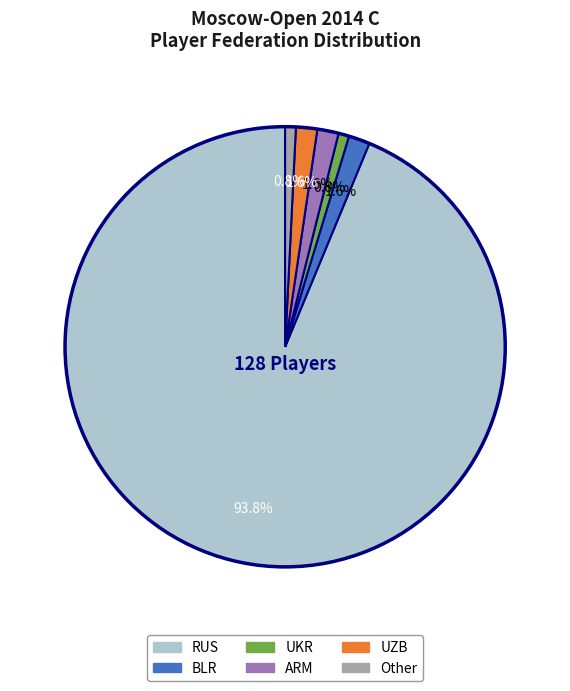

The RUS slice represents 99% of the pie. True or false?

False